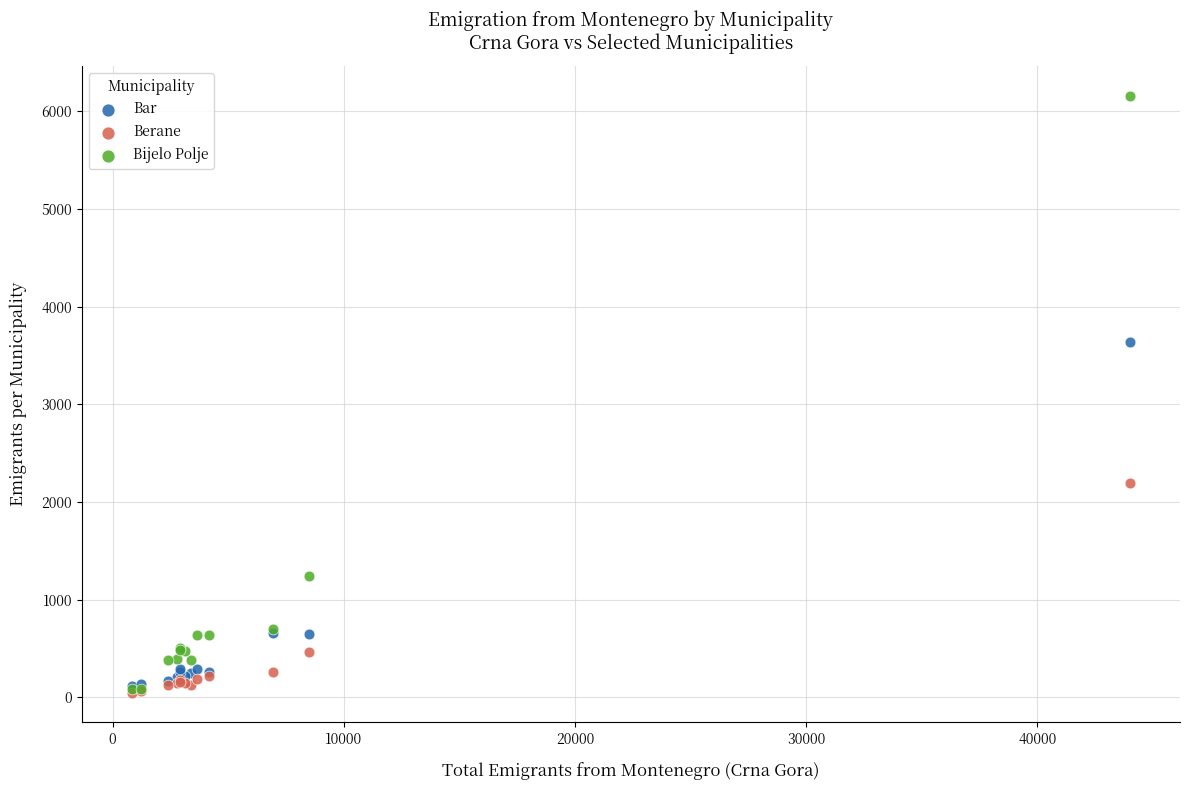

Which series reaches the maximum Y coordinate?

Bijelo Polje